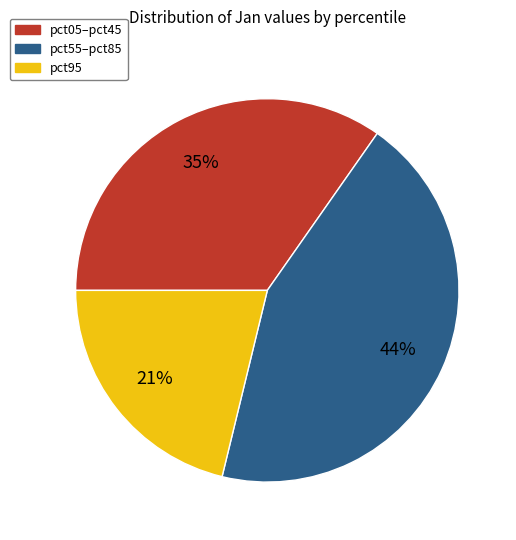

True or false: pct05–pct45 accounts for 43% of the total.

False